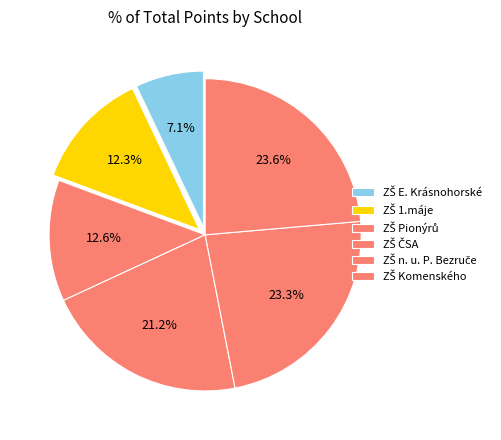

To the nearest percent, what portion does ZŠ Pionýrů represent?

13%